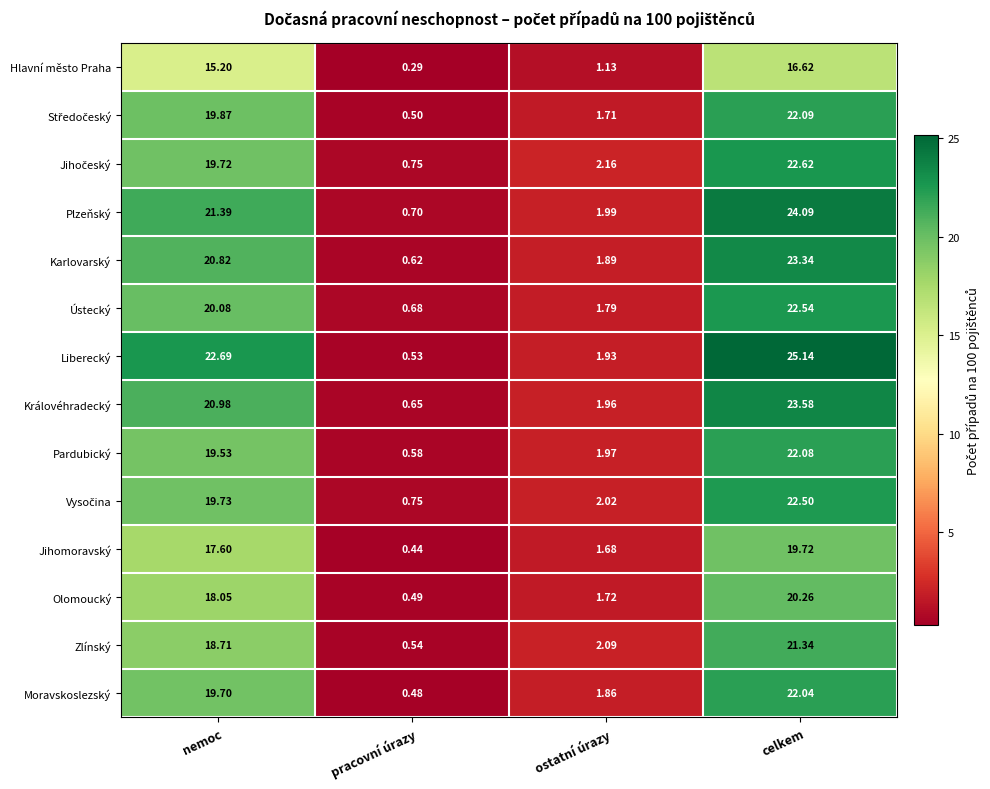

Which series has the largest total across all categories?

Liberecký